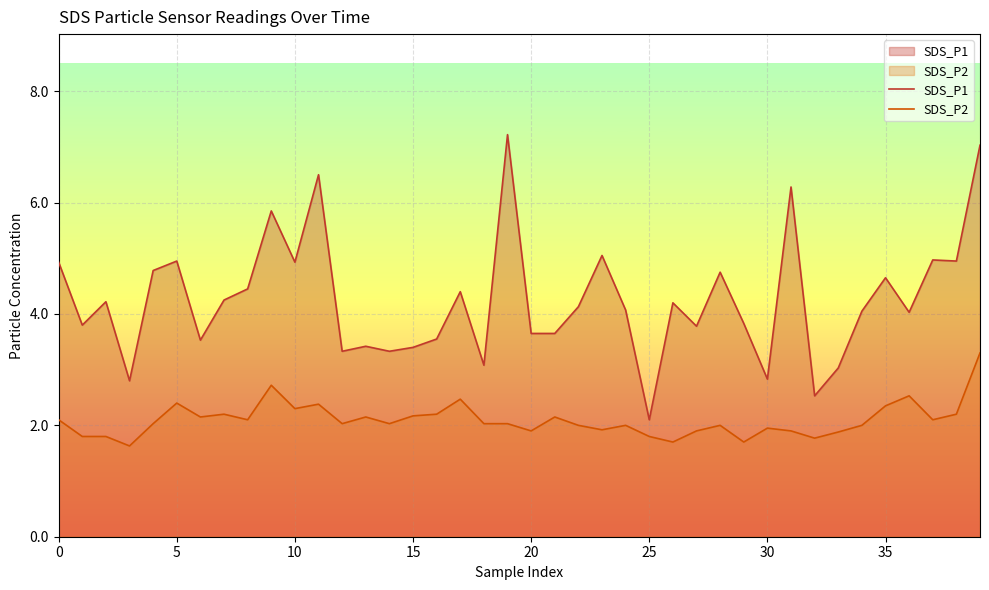

What is the highest value of the SDS_P1 series?

7.2